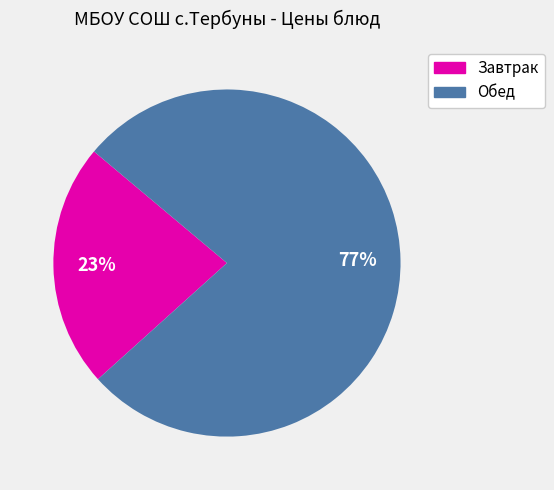

Is there any slice that represents more than half of the pie?

Yes